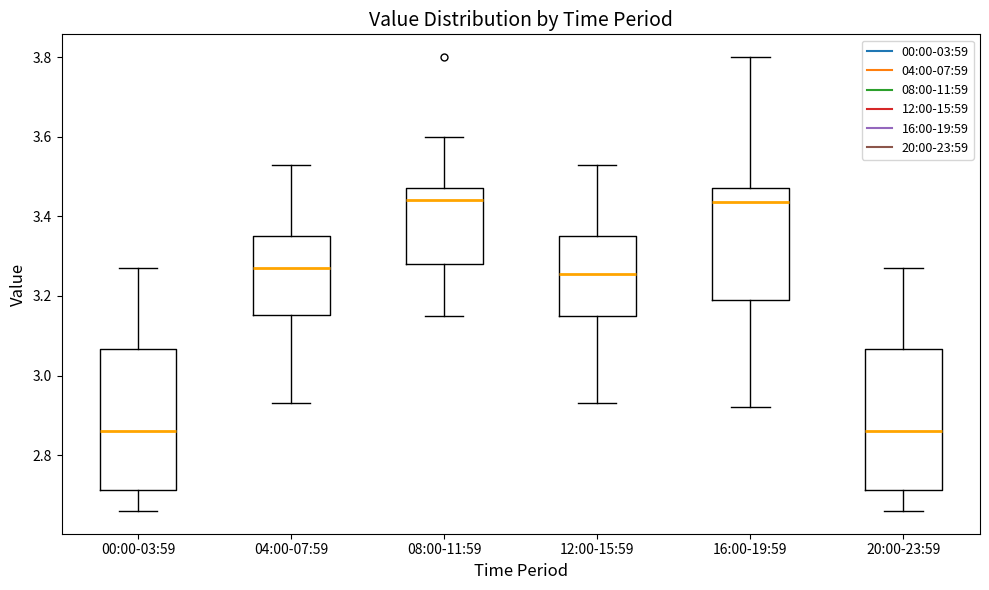

Reading left to right, transcribe this box plot: for each box, give where its median line is, the range the box spans, and where its two whiskers end, as read against the y-axis. The values are not printed on the chart, so give them approximately, as read against the axis.

00:00-03:59: median 2.86, box 2.72 to 3.06, whiskers 2.66 to 3.28
04:00-07:59: median 3.28, box 3.16 to 3.36, whiskers 2.94 to 3.54
08:00-11:59: median 3.44, box 3.28 to 3.48, whiskers 3.16 to 3.60
12:00-15:59: median 3.26, box 3.16 to 3.36, whiskers 2.94 to 3.54
16:00-19:59: median 3.44, box 3.20 to 3.48, whiskers 2.92 to 3.80
20:00-23:59: median 2.86, box 2.72 to 3.06, whiskers 2.66 to 3.28